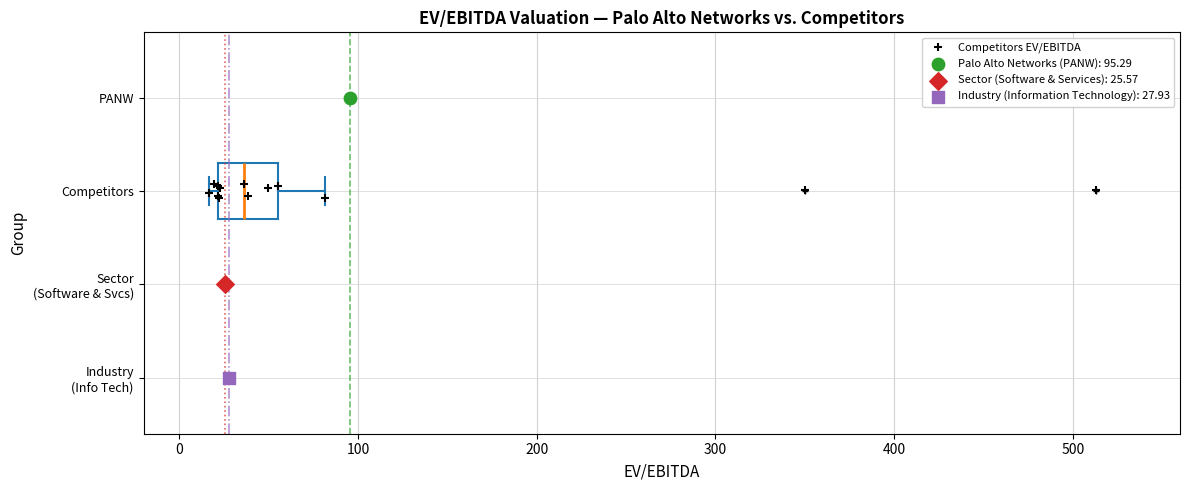

Where does the median line of the box for Competitors sit on the x-axis? The values are not printed on the chart, so give them approximately, as read against the axis.

40